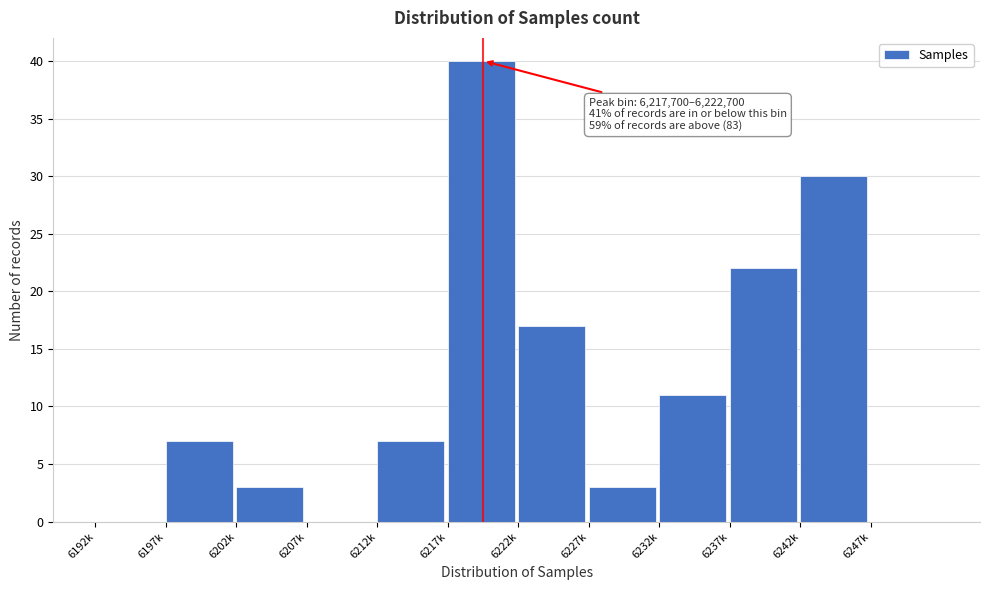

Reading left to right, extract all data points from this chart.

6192k=0	6197k=7	6202k=3	6207k=0	6212k=7	6217k=40	6222k=17	6227k=3	6232k=11	6237k=22	6242k=30	6247k=0